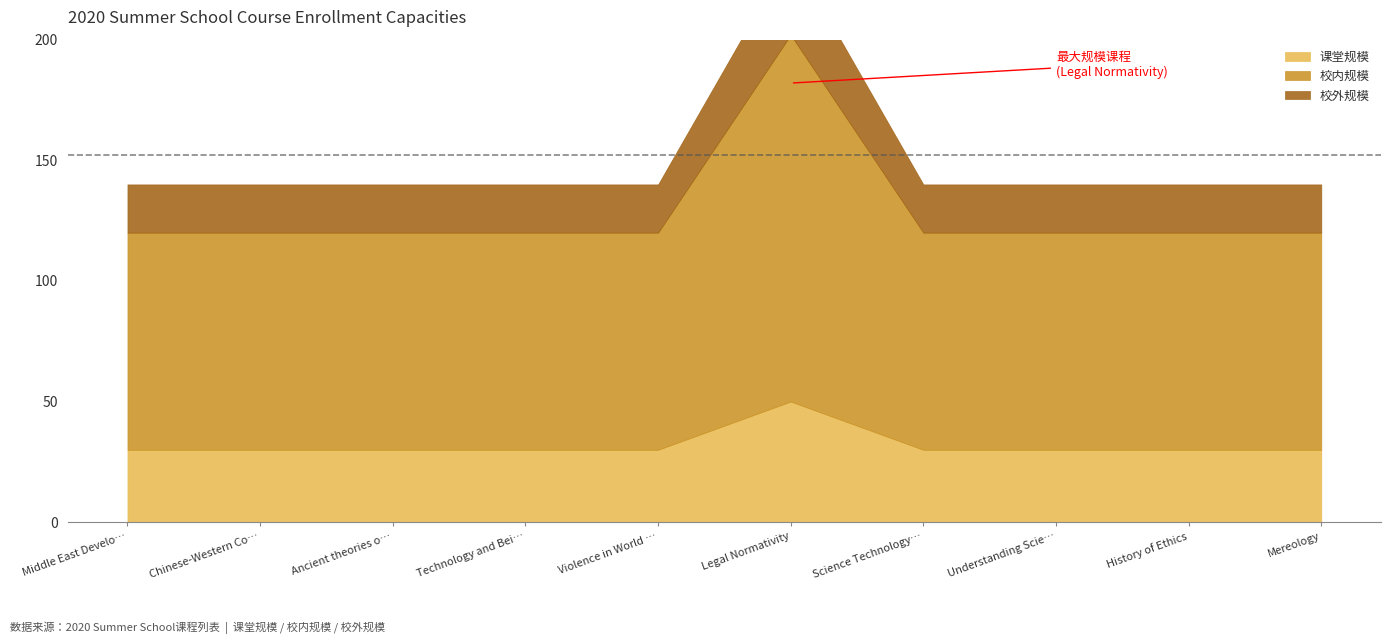

At which label does 校外规模 reach its minimum?

Middle East Development